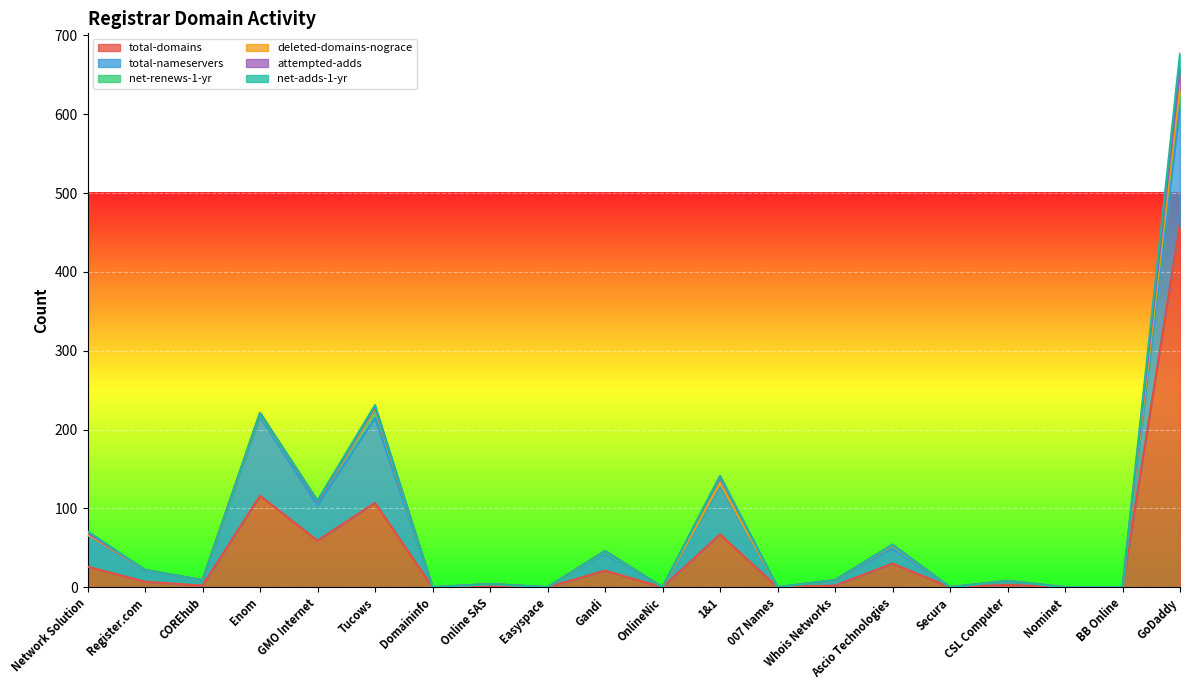

At which label is attempted-adds closest to 10?

1&1